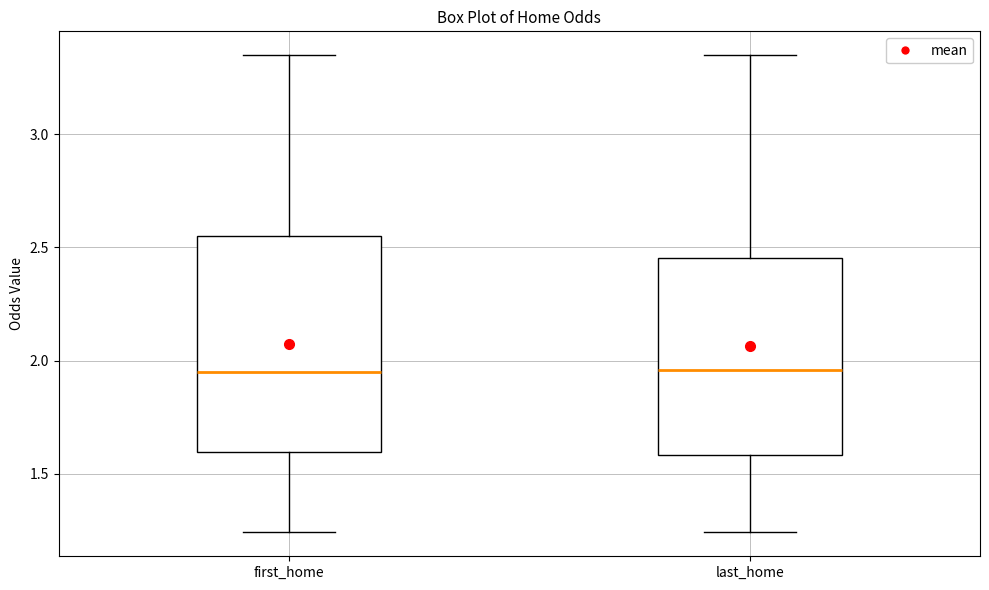

Reading left to right, transcribe this box plot: for each box, give where its median line is, the range the box spans, and where its two whiskers end, as read against the y-axis. The values are not printed on the chart, so give them approximately, as read against the axis.

first_home: median 1.95, box 1.60 to 2.55, whiskers 1.25 to 3.35
last_home: median 1.95, box 1.60 to 2.45, whiskers 1.25 to 3.35